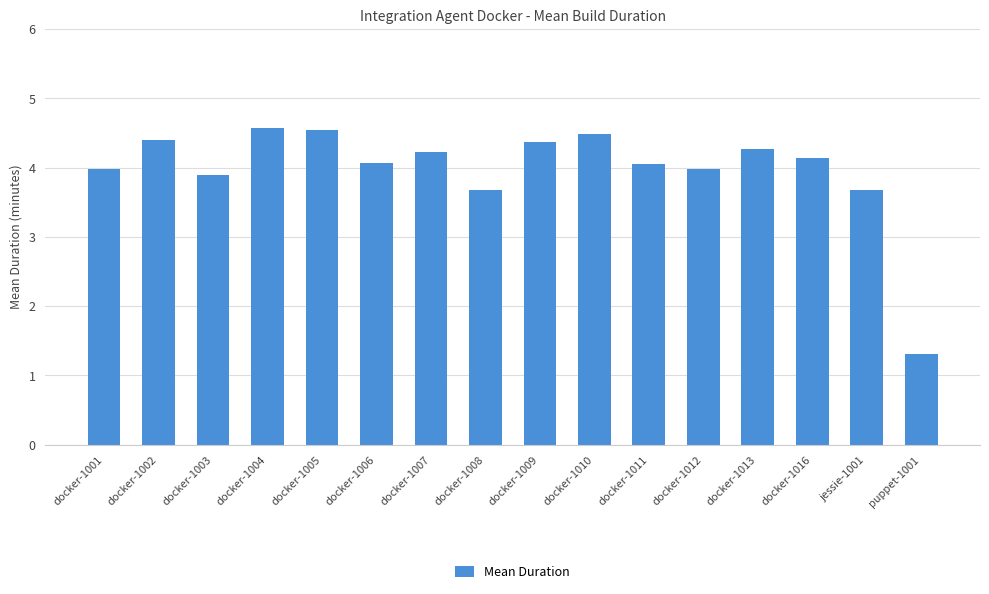

What is the minimum value shown in the chart?

1.3